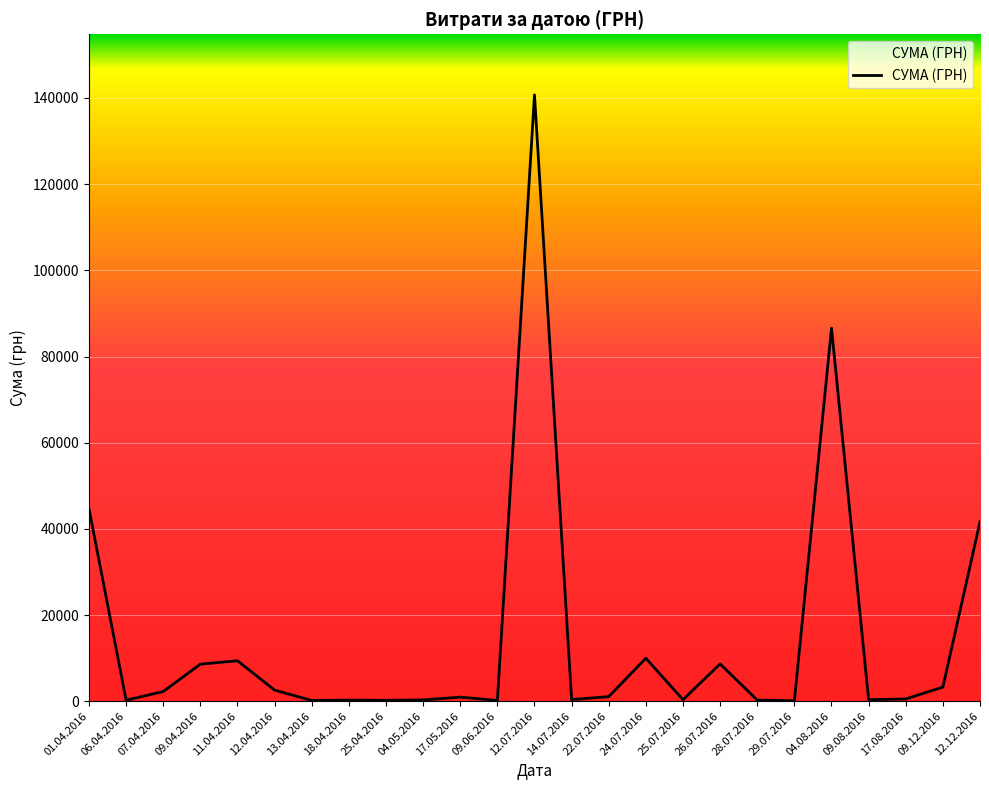

What is the maximum value shown in the chart?

140706.2